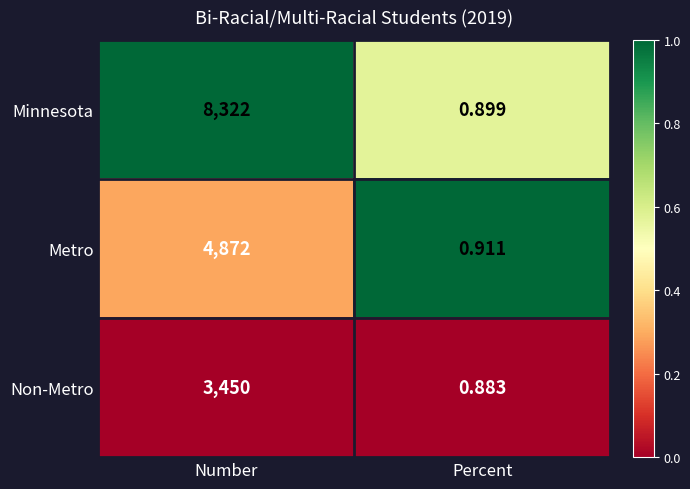

Rank the series by their average value, from lowest to highest.

Non-Metro, Metro, Minnesota